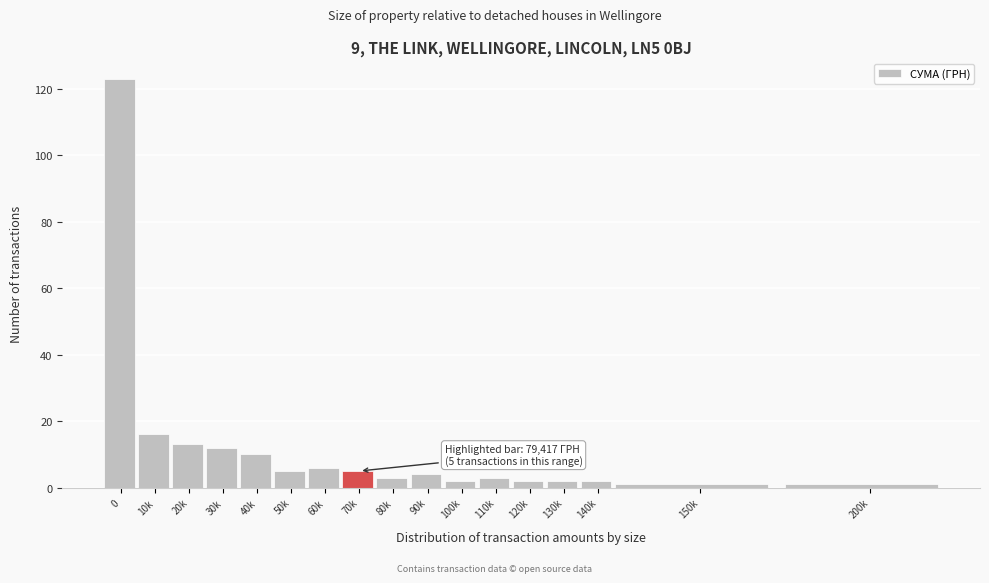

Reading left to right, list all the values displayed in this chart.

123	16	13	12	10	5	6	5	3	4	2	3	2	2	2	1	1